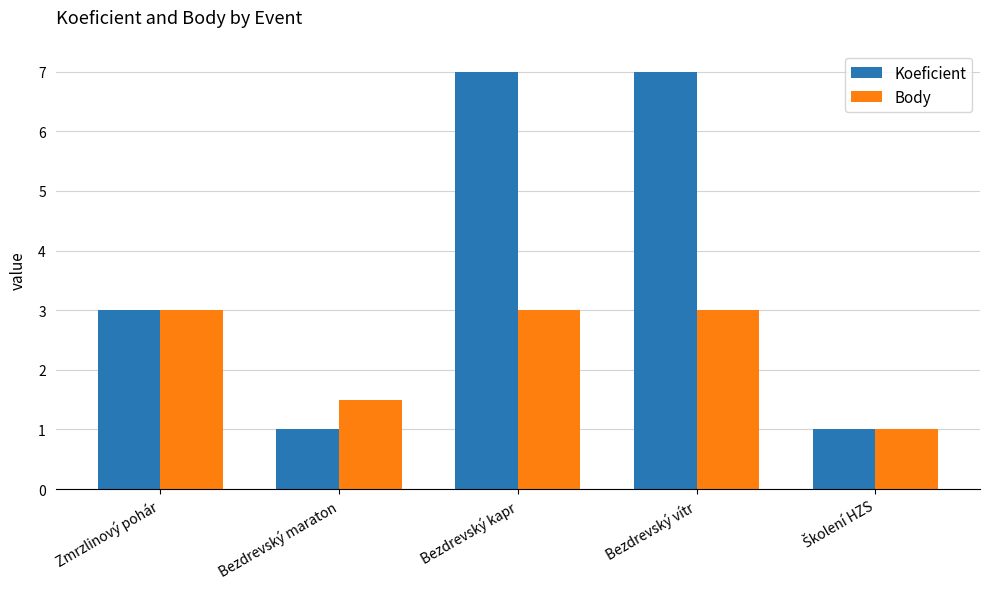

Count the number of data series in this chart.

2